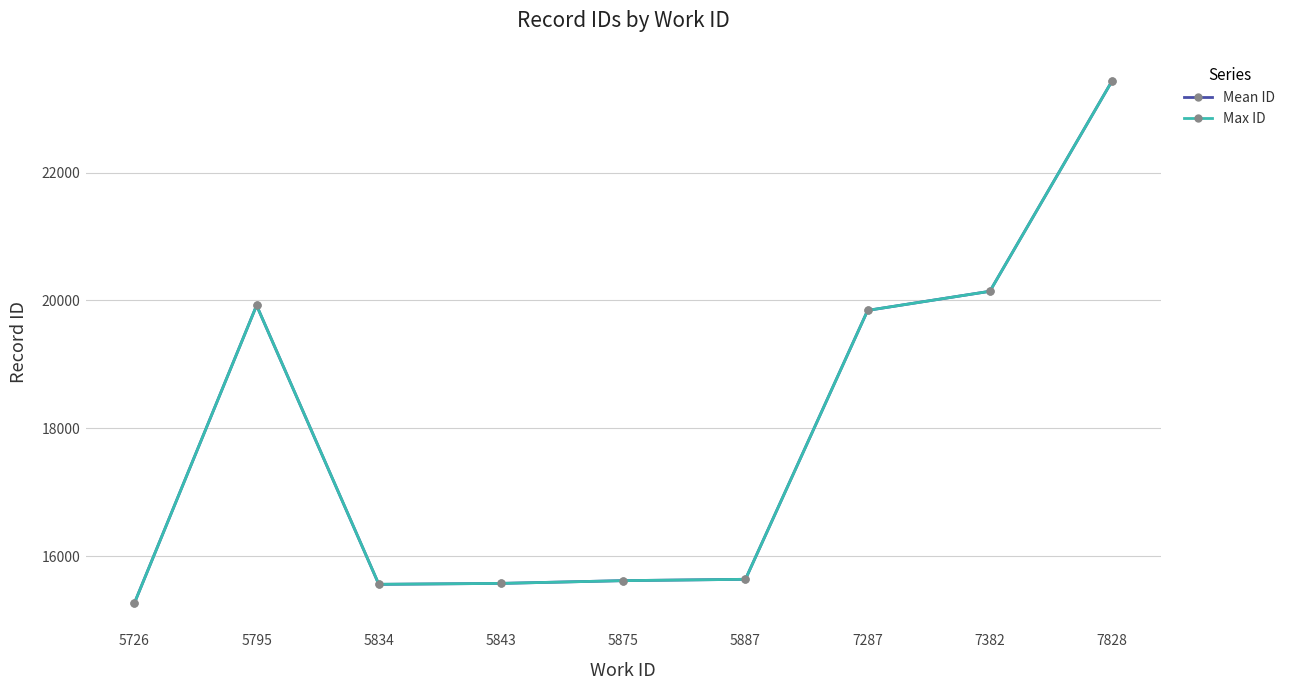

At how many categories does at least one series exceed 17259?

4